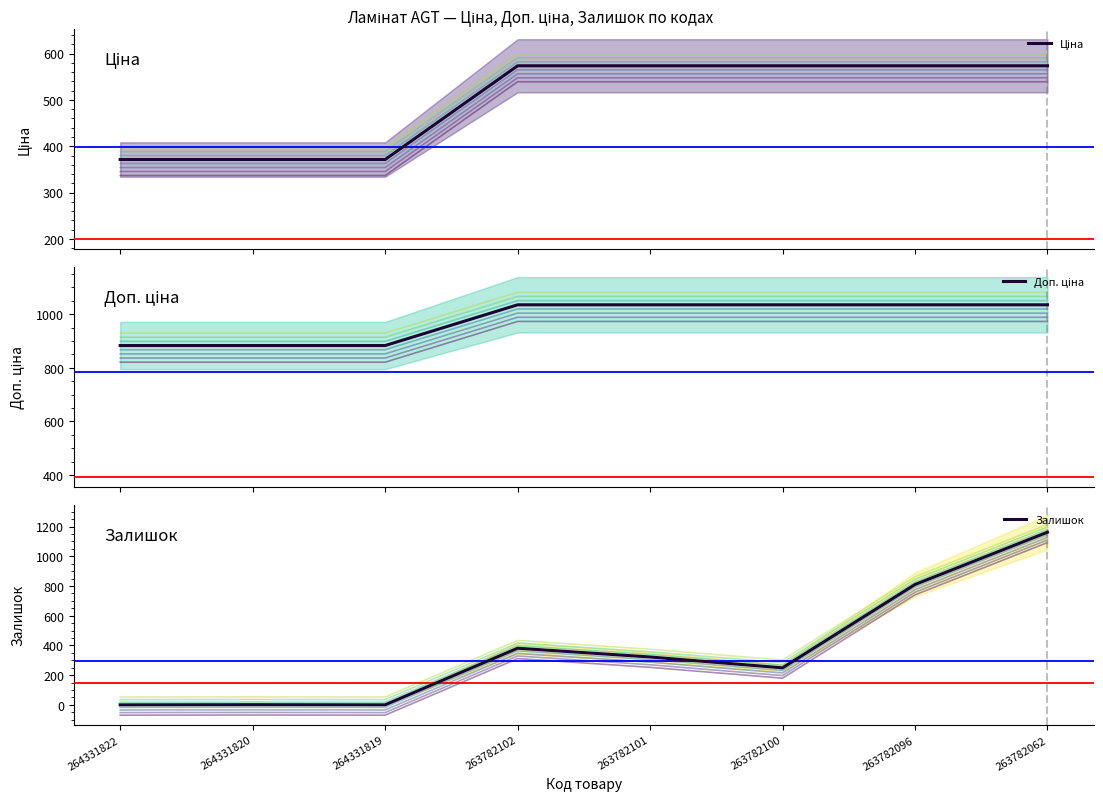

What is the difference between the Ціна values at 263782096 and 264331819?

202.1